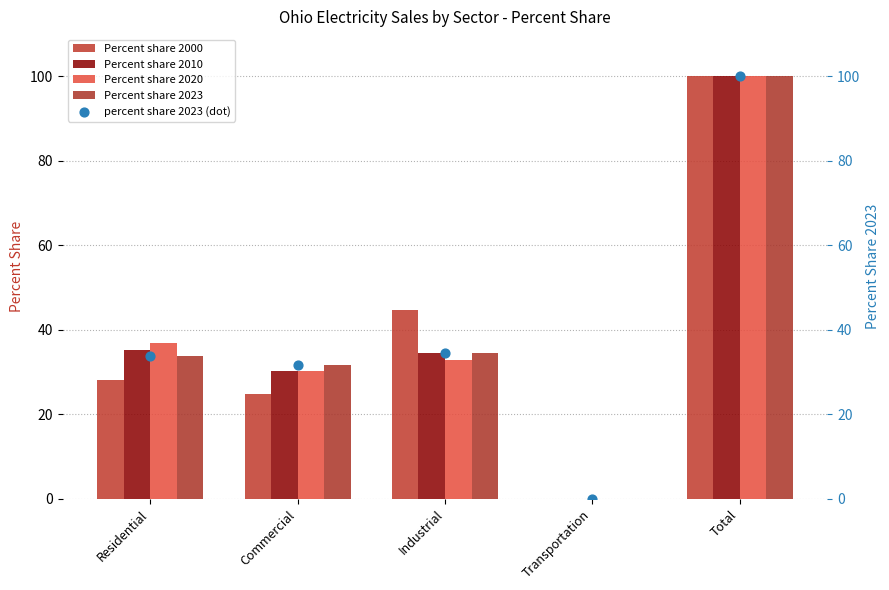

What are all the series names shown in the legend?

Percent share 2000, Percent share 2010, Percent share 2020, Percent share 2023, percent share 2023 (dot)